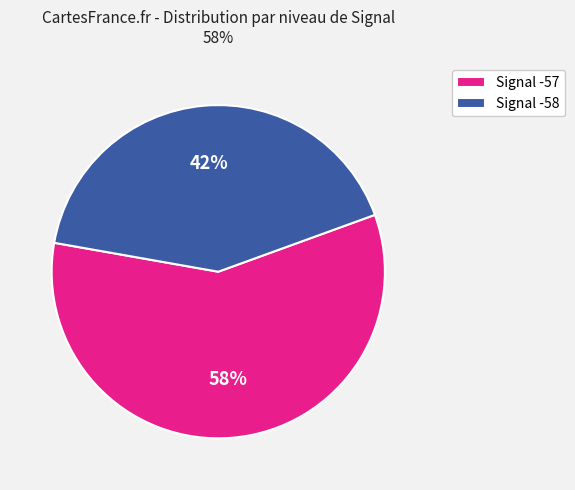

Is there a majority slice in this chart?

Yes